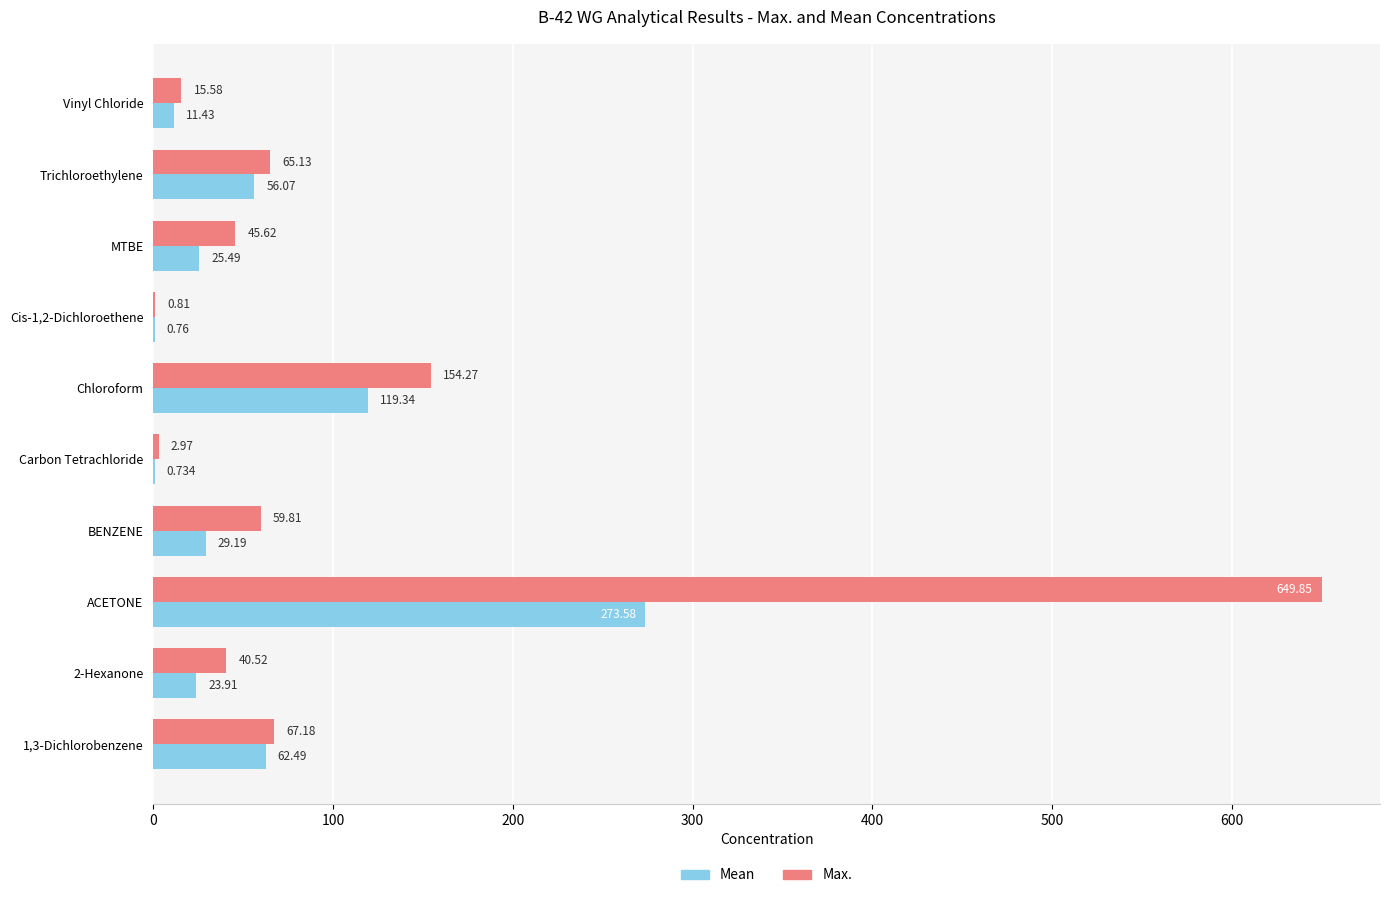

At which category is the sum across all series the highest?

ACETONE